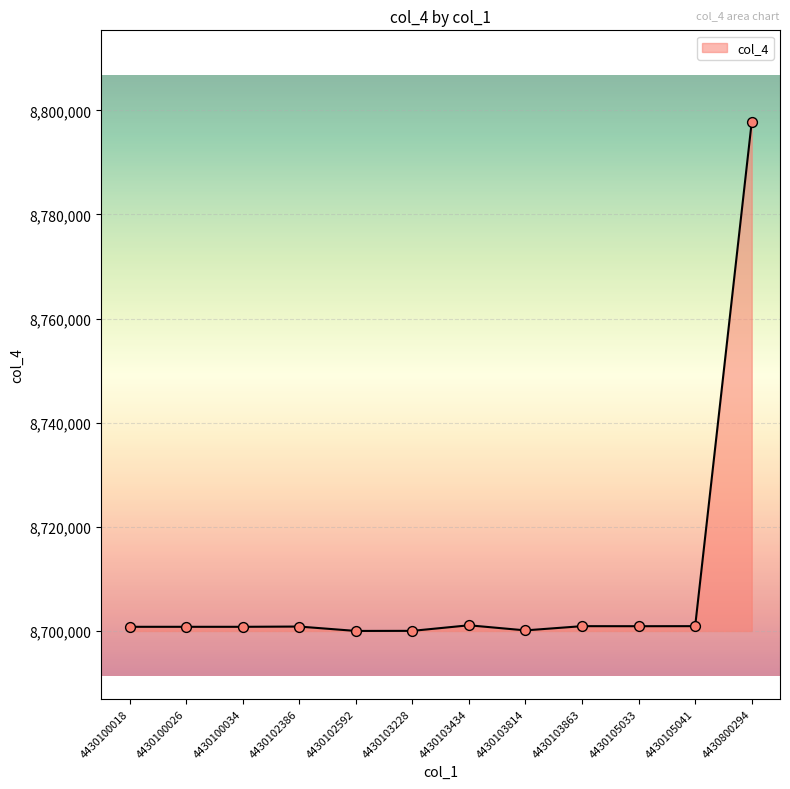

What is the ratio of the value at 4430103814 to the value at 4430800294?

1.0